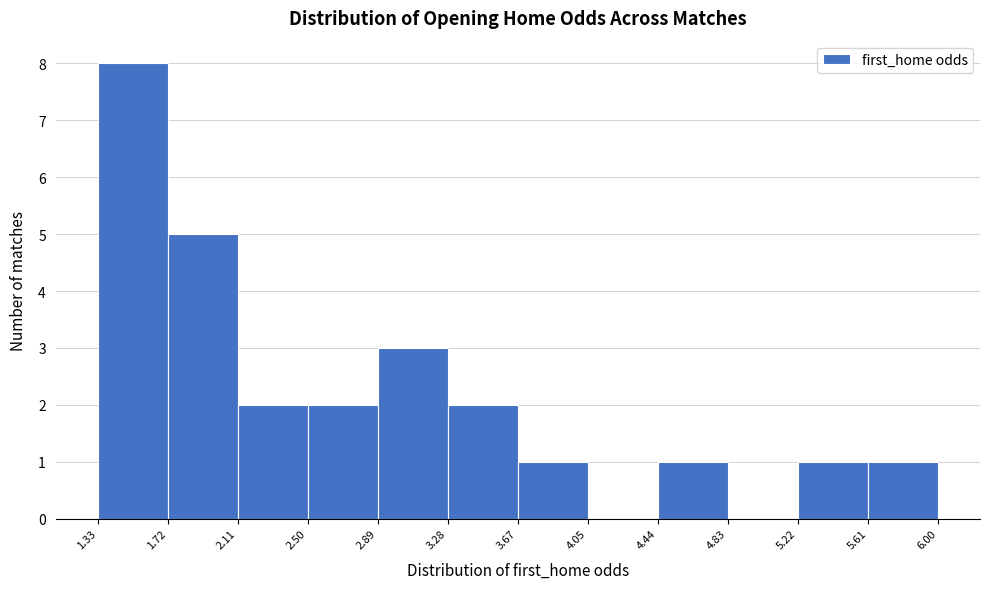

Reading left to right, transcribe this chart: for each bar, give the range it covers on the x-axis and its height. The values are not printed on the chart, so give them approximately, as read against the axis.

1.33 to 1.72: 8
1.72 to 2.11: 5
2.11 to 2.50: 2
2.50 to 2.89: 2
2.89 to 3.28: 3
3.28 to 3.67: 2
3.67 to 4.05: 1
4.05 to 4.44: 0
4.44 to 4.83: 1
4.83 to 5.22: 0
5.22 to 5.61: 1
5.61 to 6.00: 1